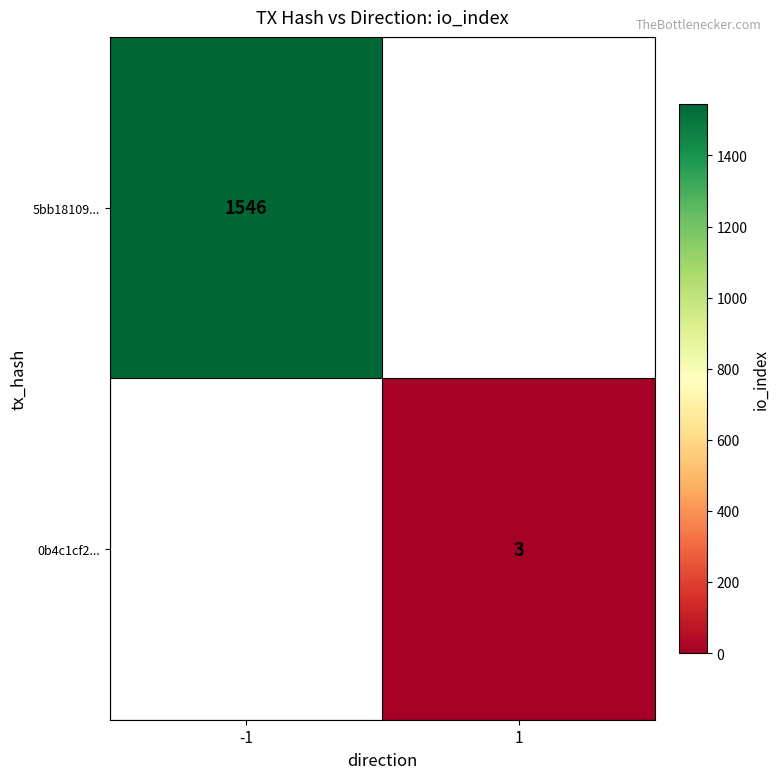

Is it true that 5bb18109... equals 716 at -1?

False